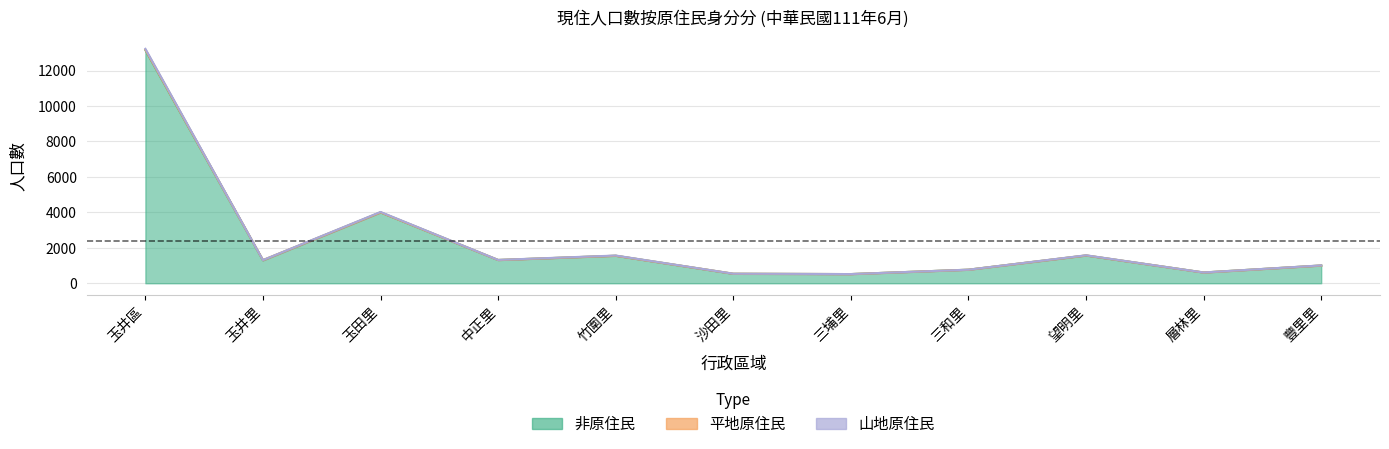

True or false: 非原住民 has more than 2 points higher than both neighbors.

True